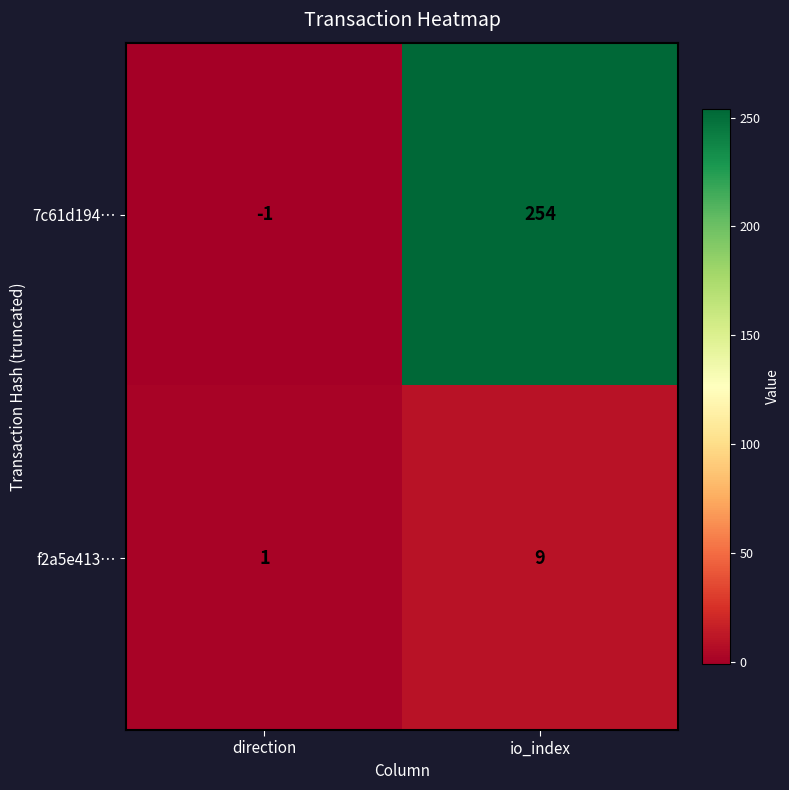

At how many categories does at least one series exceed 82?

1